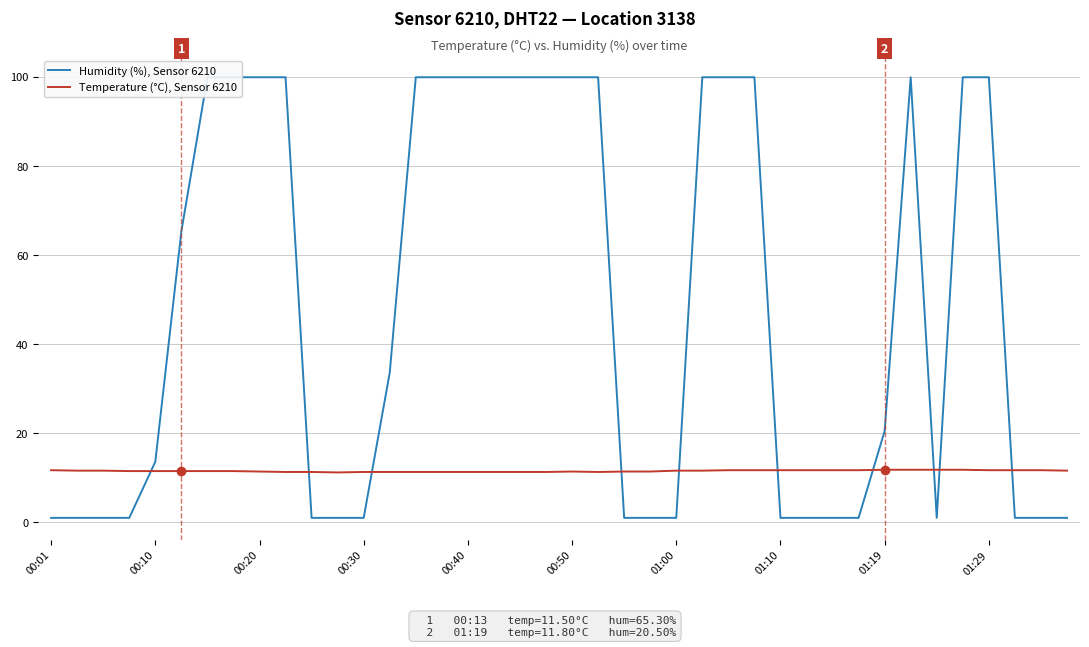

Is it true that Temperature (°C), Sensor 6210 equals 11.3 at 17?

True